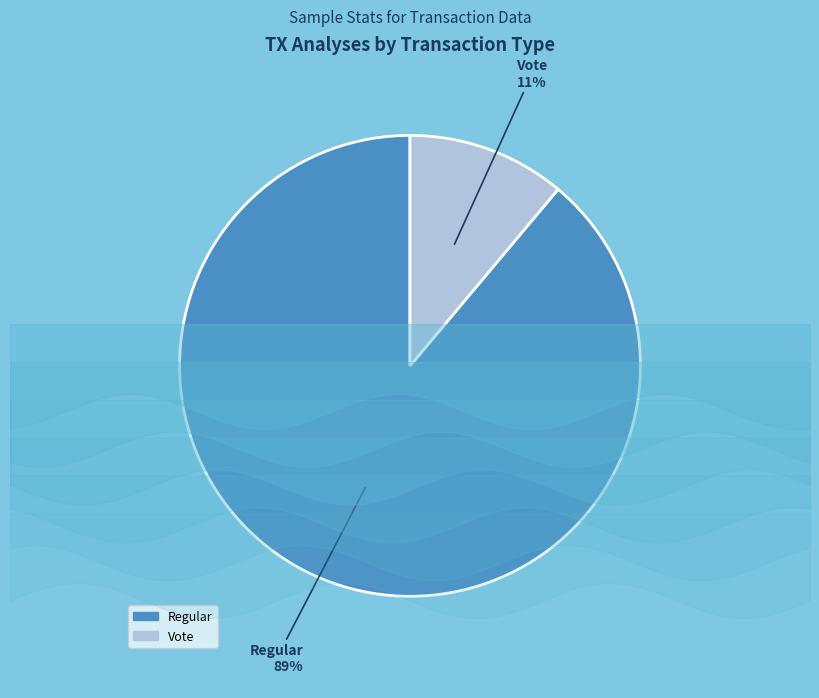

Approximately how many times larger is the value at Vote compared to Regular?

0.1